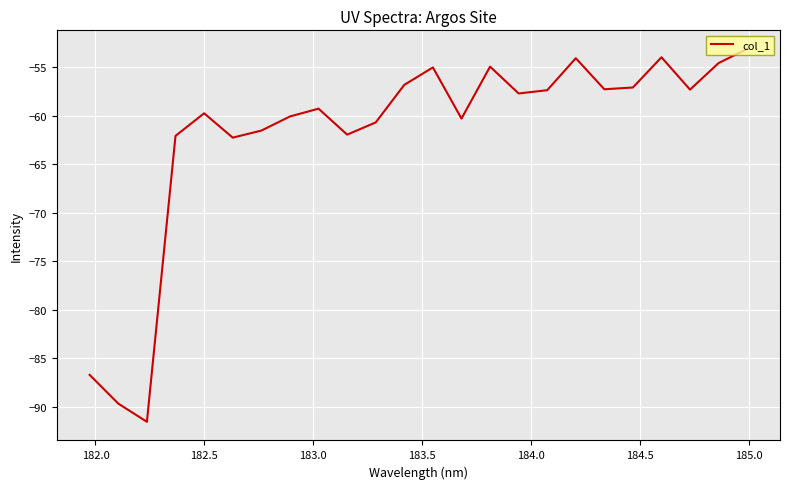

What is the smallest value displayed?

-91.5